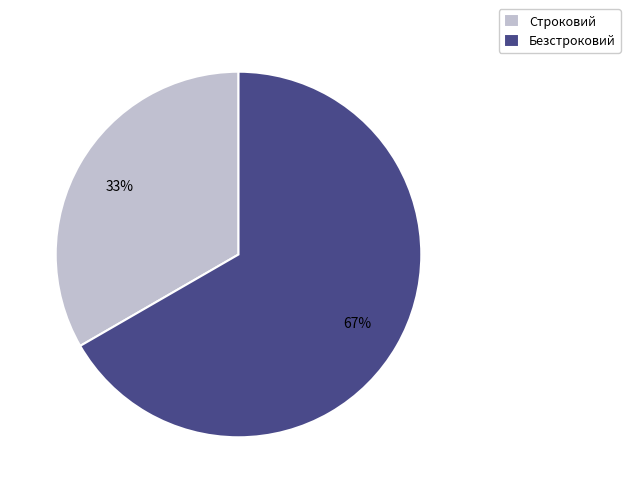

Between Строковий and Безстроковий, which is larger?

Безстроковий